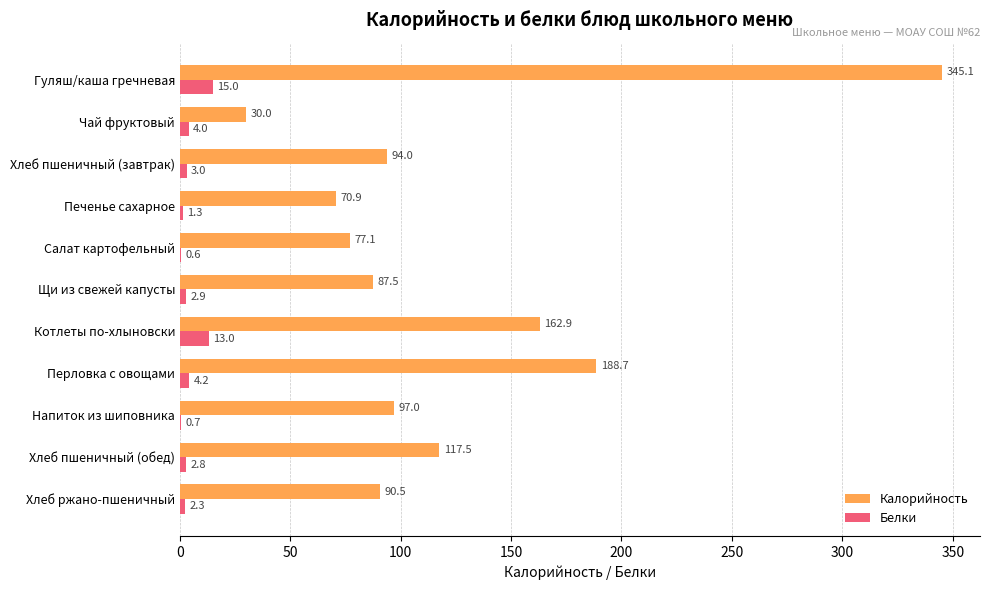

What is the maximum value for Калорийность?

345.1